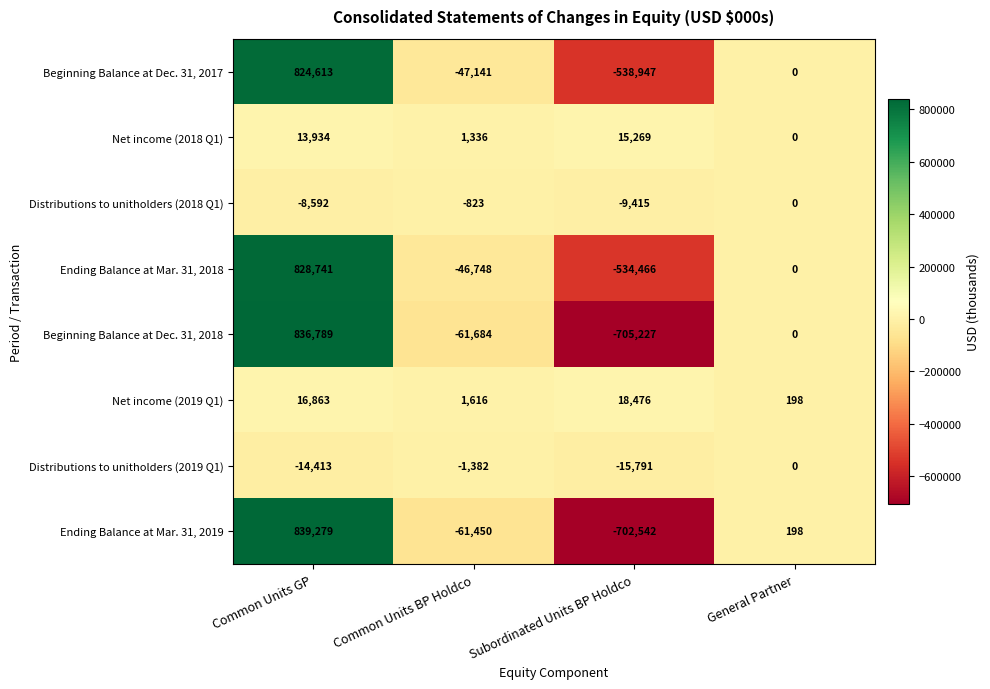

How many values in the Ending Balance at Mar. 31, 2019 series are below 198?

2